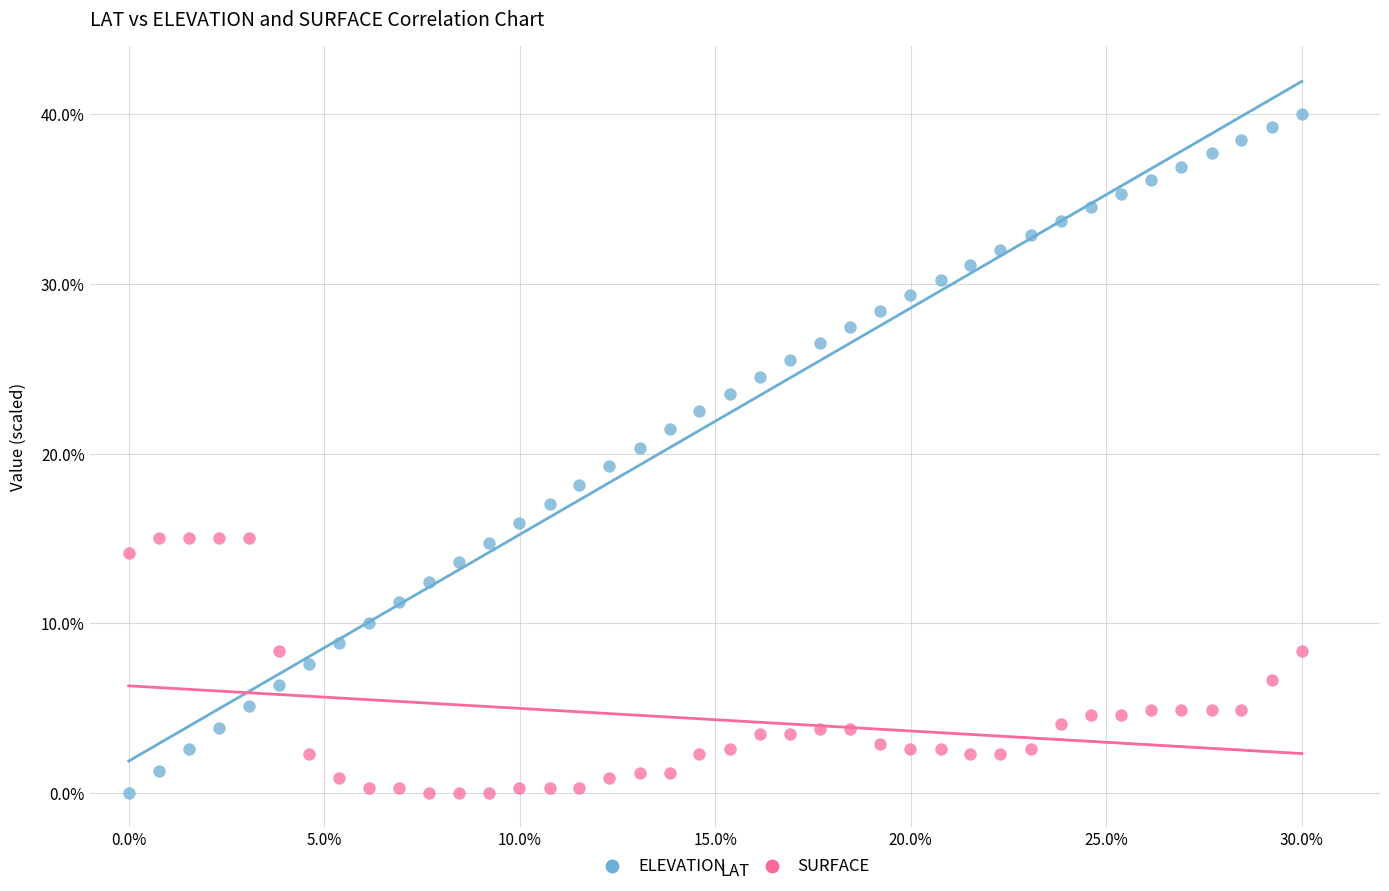

What are all the series names shown in the legend?

ELEVATION, SURFACE